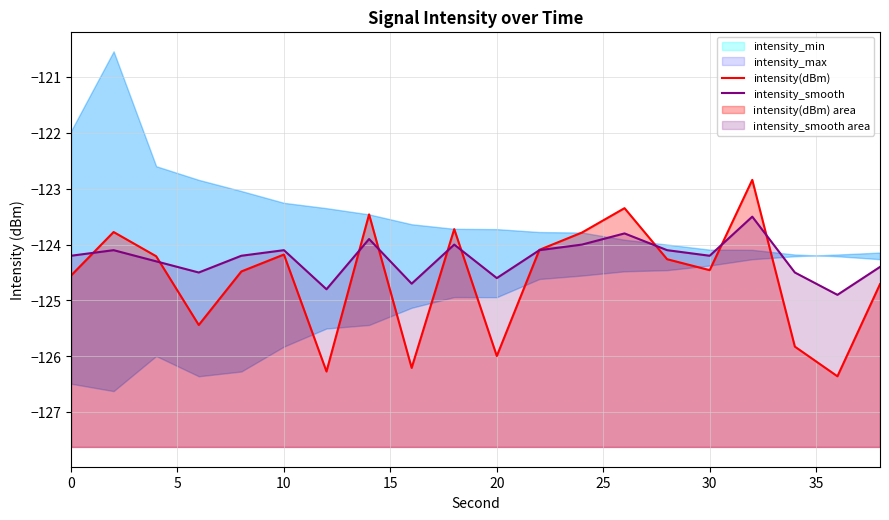

What is the total value across all series at 10?

-248.5